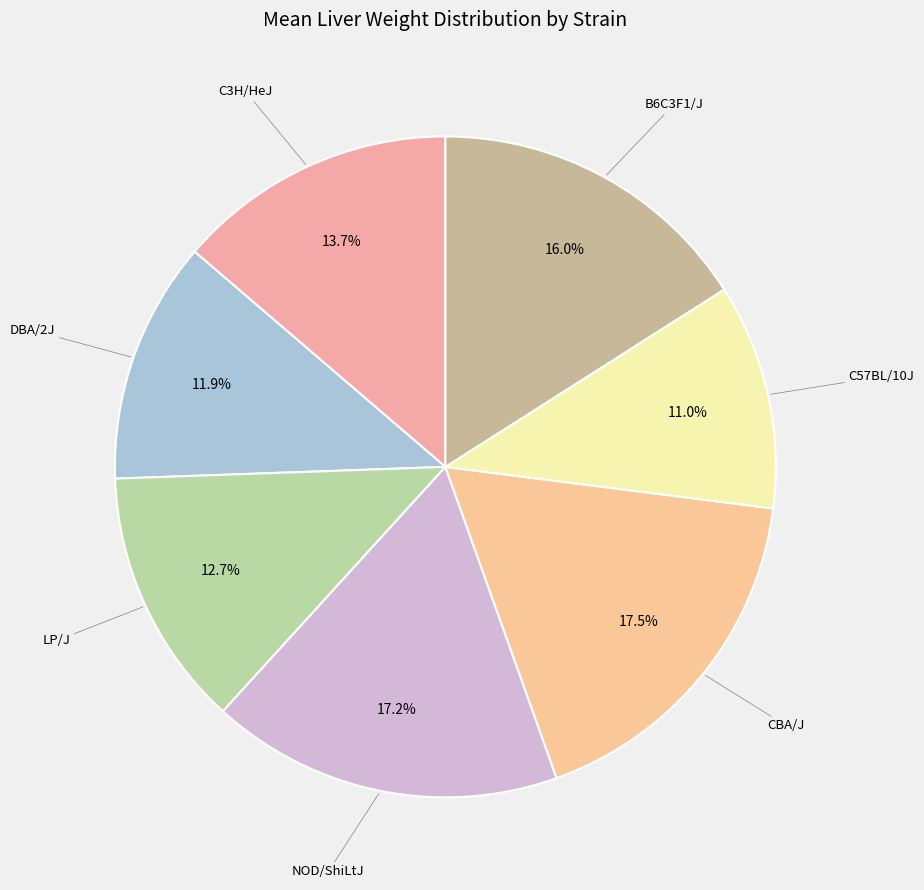

Which has a higher value, DBA/2J or C3H/HeJ?

C3H/HeJ